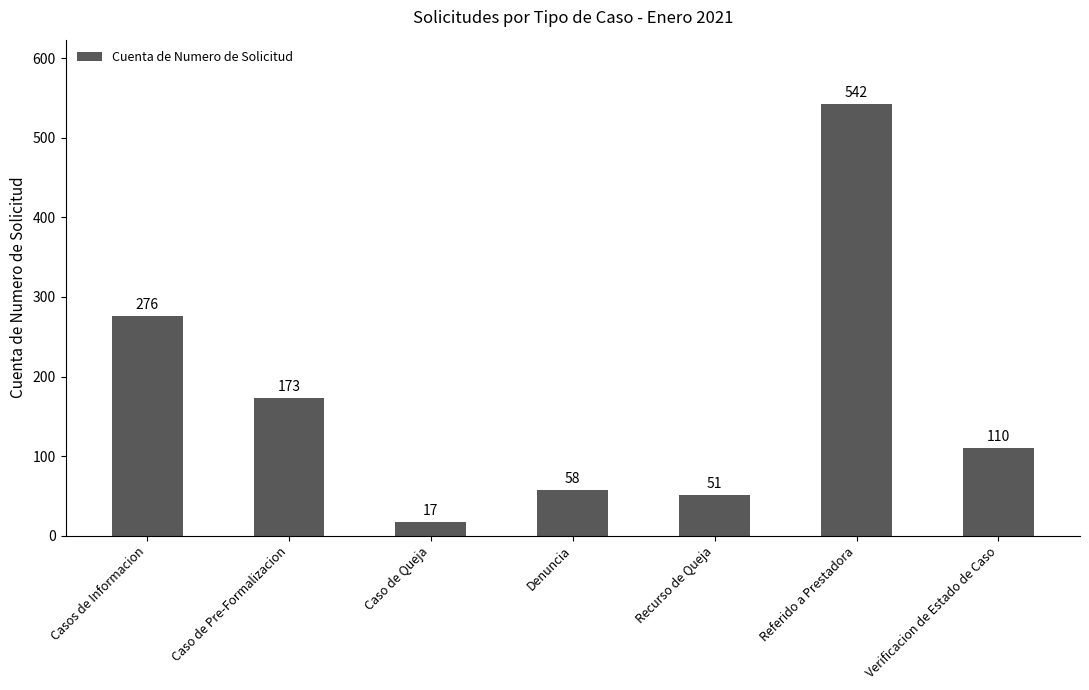

Reading left to right, what are all the values shown in this chart?

276	173	17	58	51	542	110